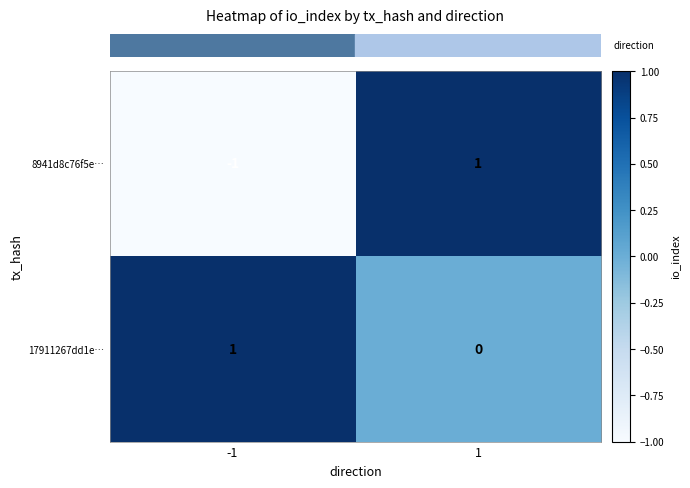

How many categories are shown in the chart?

2